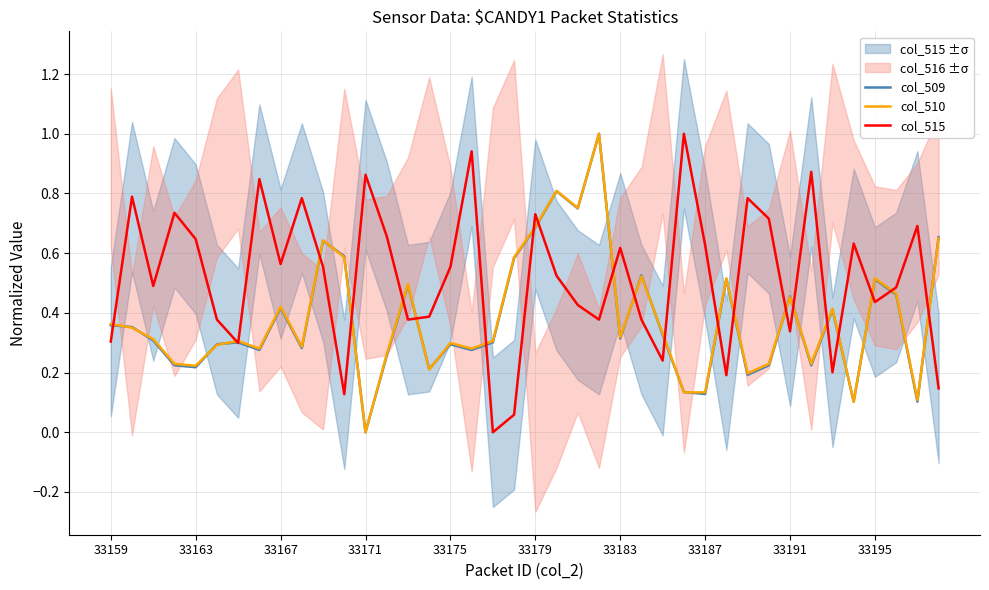

True or false: col_510 has a value of 0.2 at 33195.

False